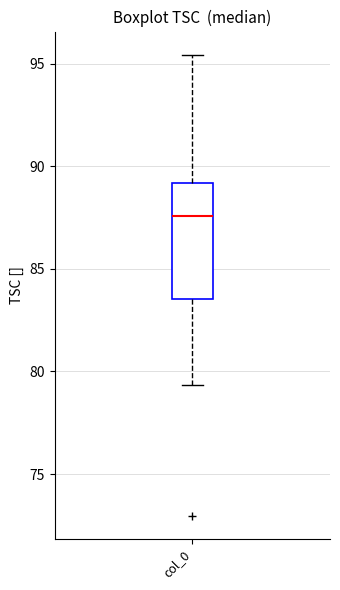

Read this box plot against the y-axis: the position of the median line, the range covered by the box, and the ends of both whiskers. The values are not printed on the chart, so give them approximately, as read against the axis.

median 87.5, box 83.5 to 89.0, whiskers 79.5 to 95.5